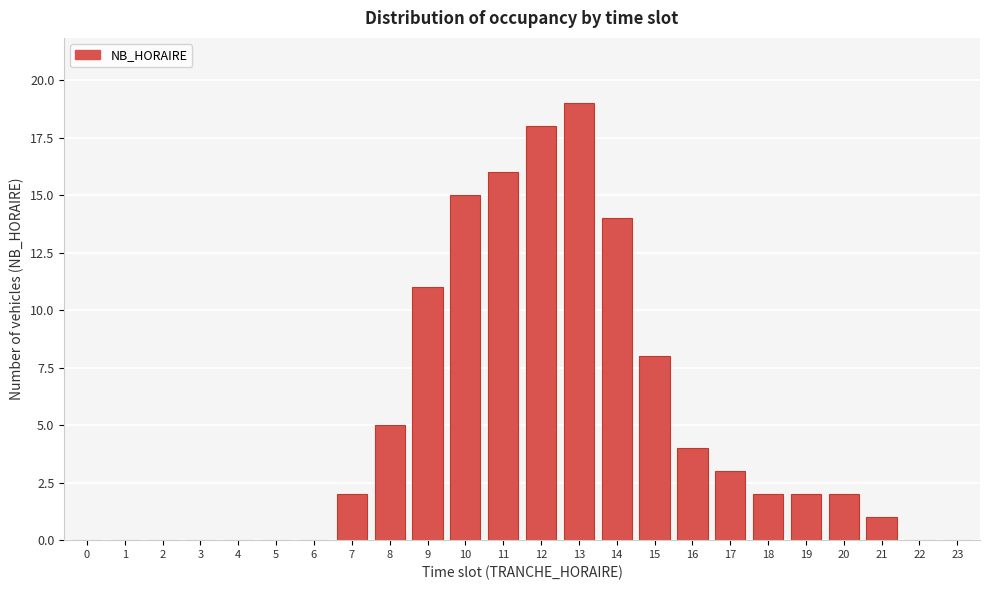

Reading left to right, list all the values displayed in this chart.

0=0	1=0	2=0	3=0	4=0	5=0	6=0	7=2	8=5	9=11	10=15	11=16	12=18	13=19	14=14	15=8	16=4	17=3	18=2	19=2	20=2	21=1	22=0	23=0